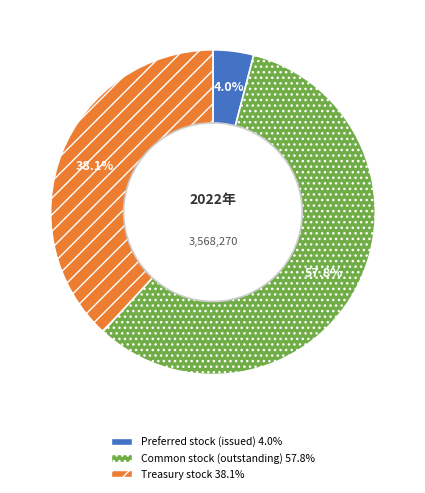

Combined, what portion of the pie is Treasury stock and Common stock (outstanding)?

96.0%